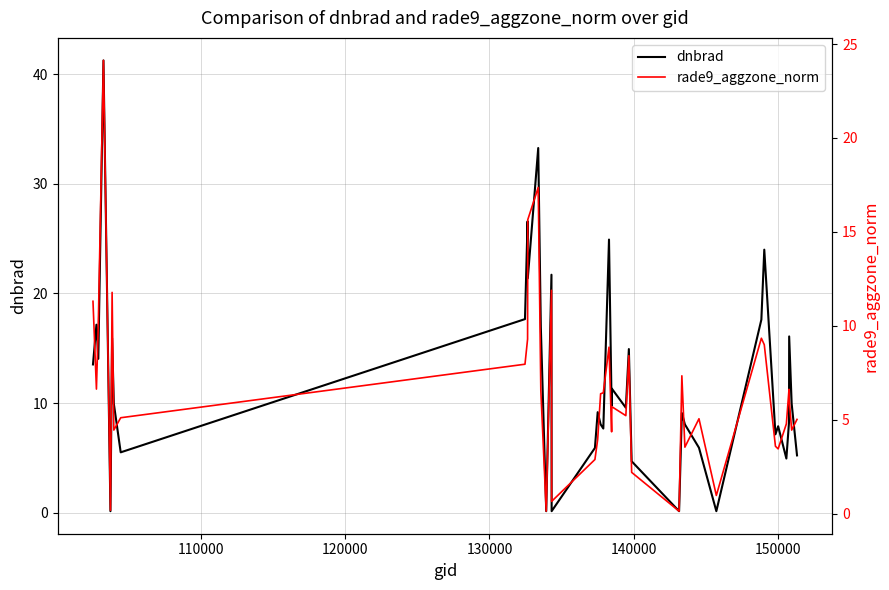

How many data points does each series have?

40